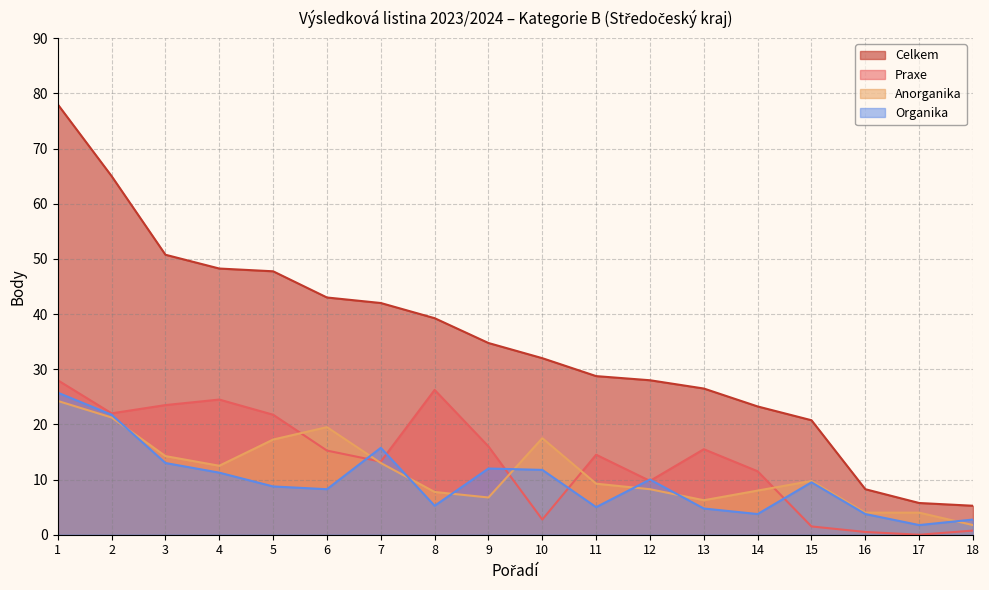

Between 7 and 10, which series saw the biggest shift?

Praxe